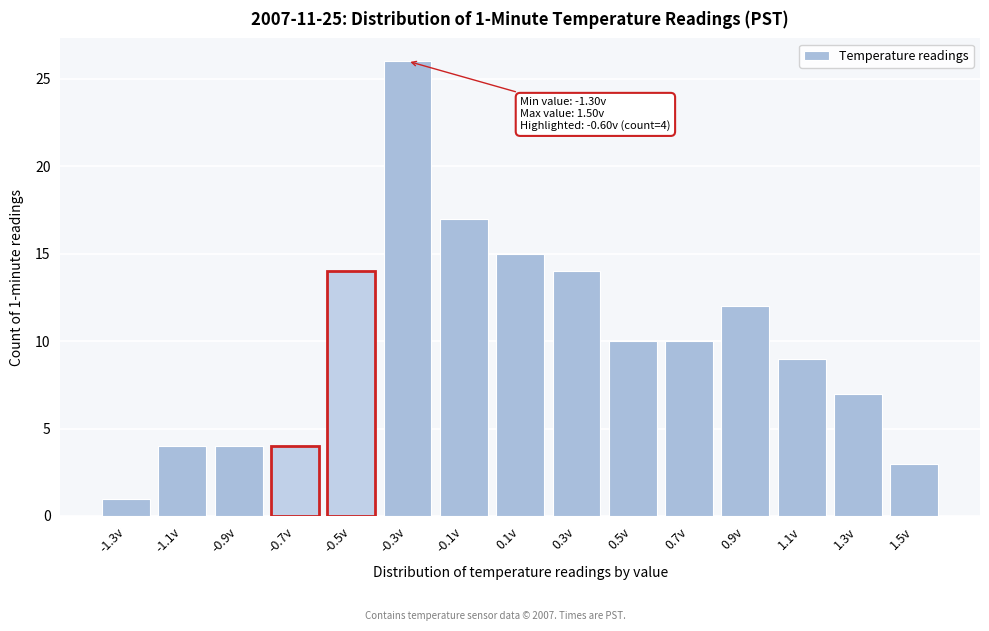

Reading right to left, what are all the values shown in this chart?

1.5v=3	1.3v=7	1.1v=9	0.9v=12	0.7v=10	0.5v=10	0.3v=14	0.1v=15	-0.1v=17	-0.3v=26	-0.5v=14	-0.7v=4	-0.9v=4	-1.1v=4	-1.3v=1